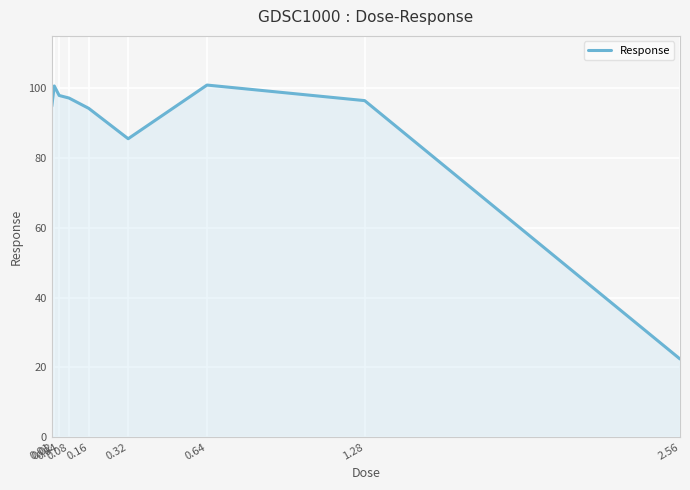

What is the minimum value shown in the chart?

22.4